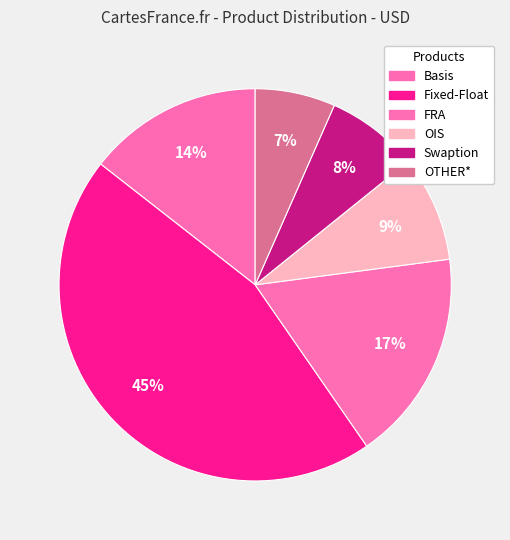

Does any single category account for the majority?

No